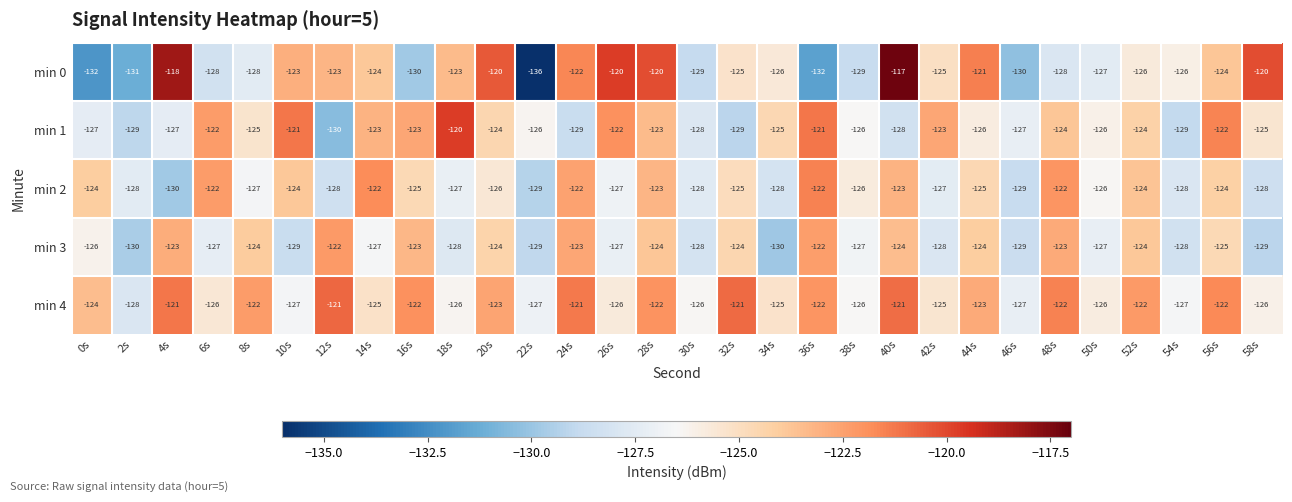

What is the smallest value displayed?

-136